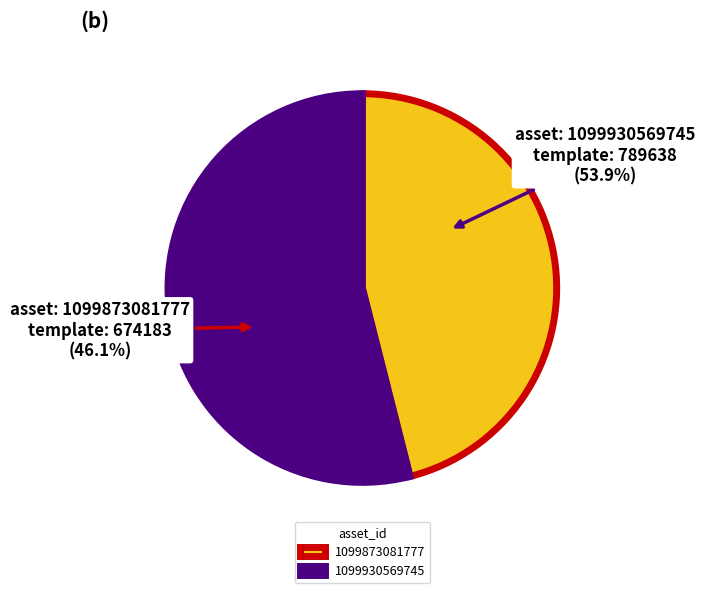

How many slices are in this pie chart?

2